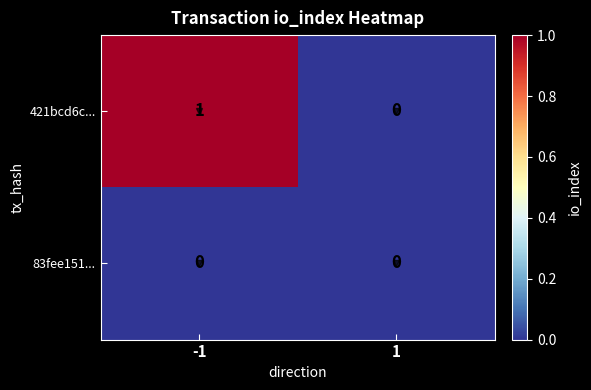

Is it true that 421bcd6c... equals 2 at -1?

False